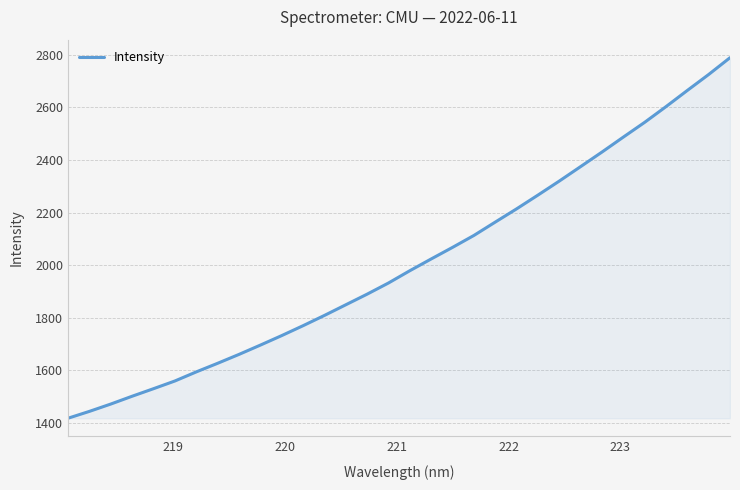

What is the maximum value shown in the chart?

2789.0